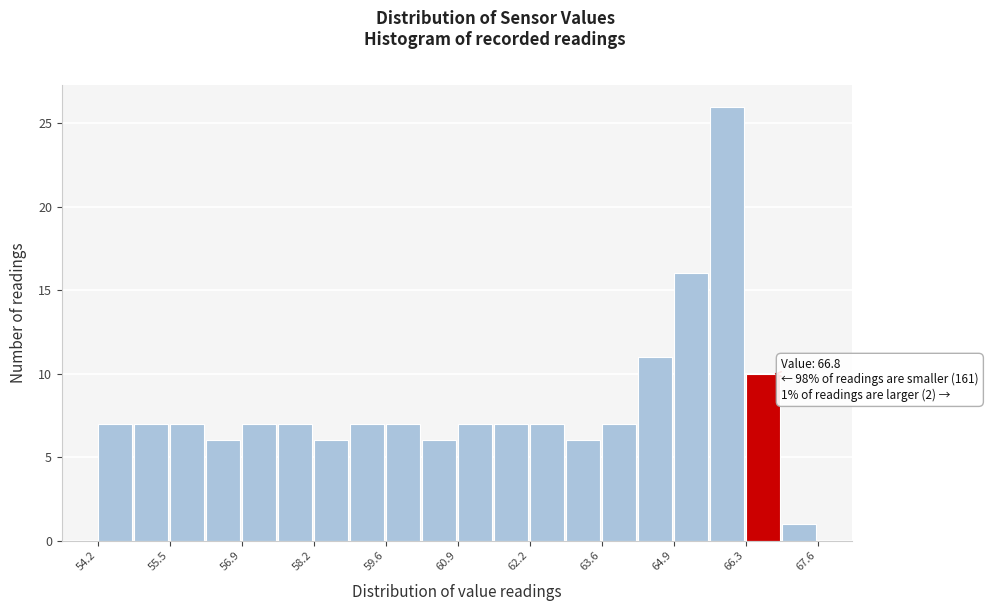

Around what value on the x-axis is the tallest bar? Give the approximate position of its centre, as read against the axis.

66.0